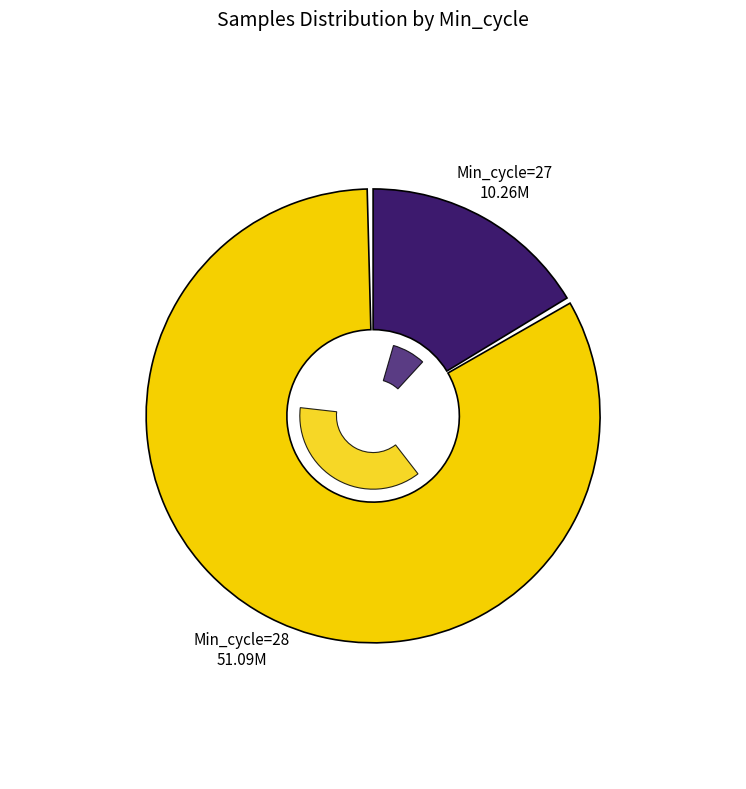

True or false: 28 accounts for 1% of the total.

False